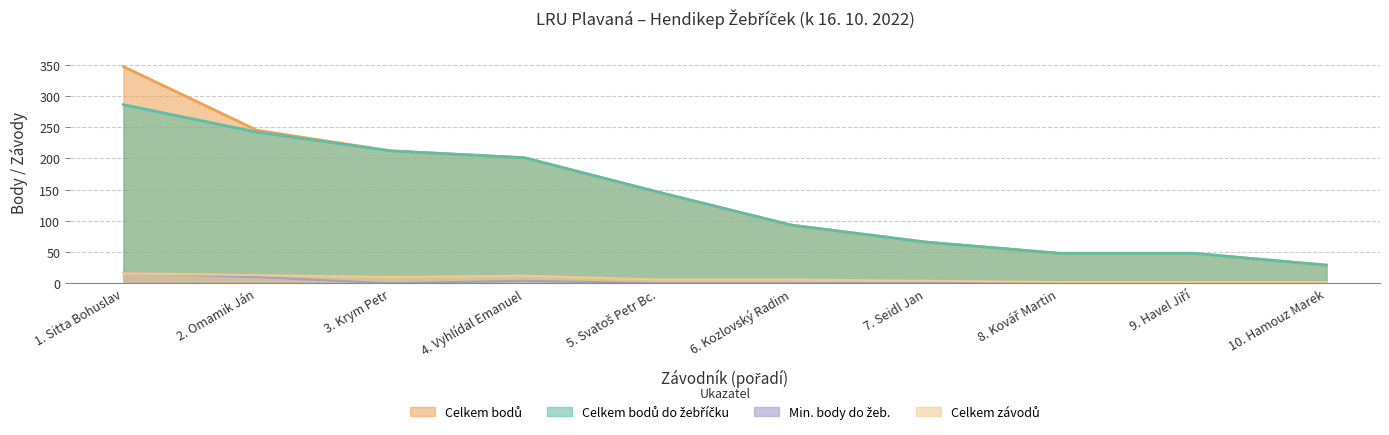

What is the greatest value displayed?

347